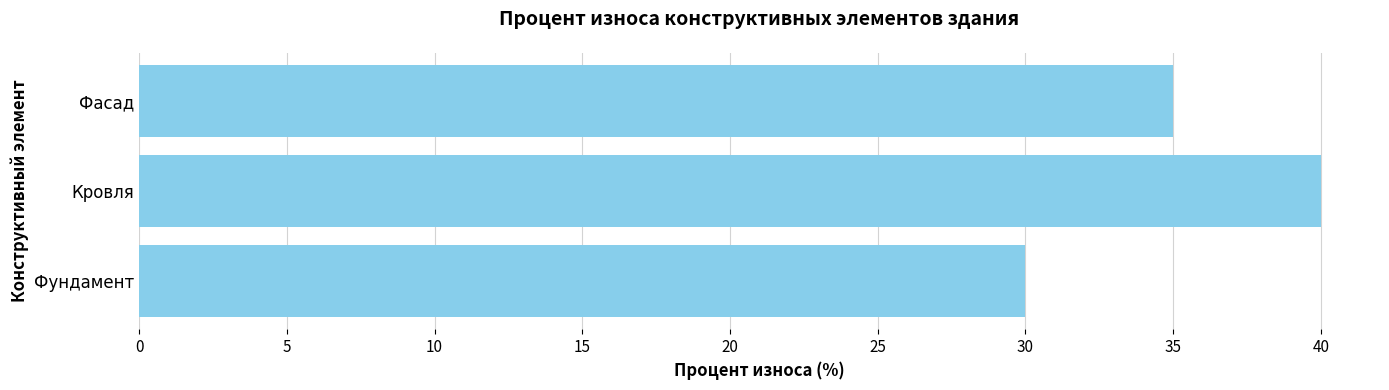

Approximately how many times larger is the value at Фасад compared to Фундамент?

1.2